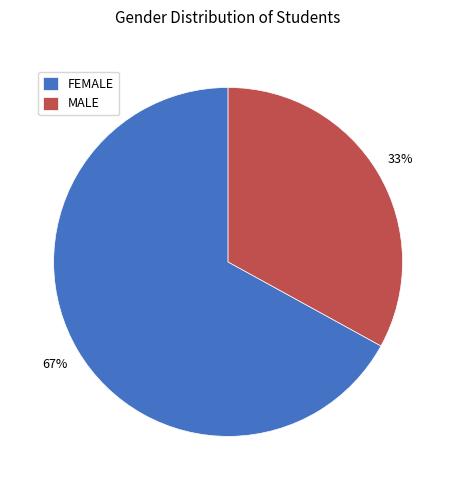

True or false: MALE accounts for 33% of the total.

True